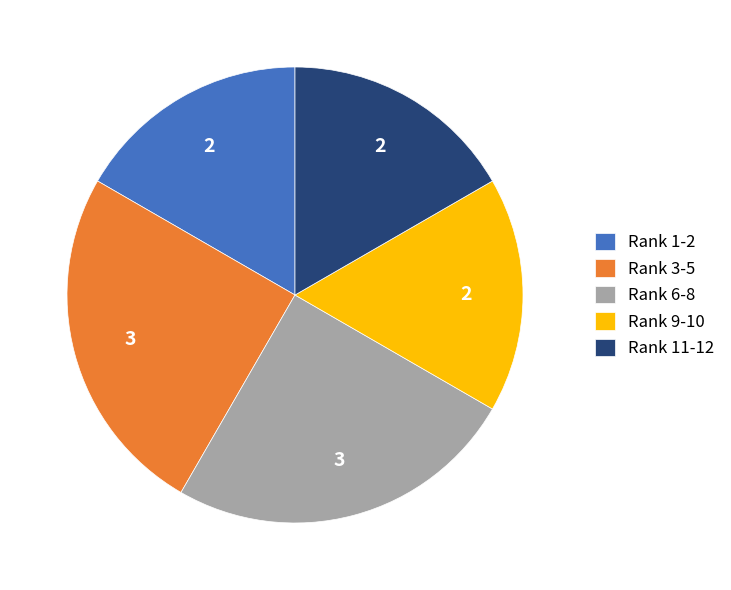

Do Rank 11-12 and Rank 1-2 together represent more than half of the pie?

No